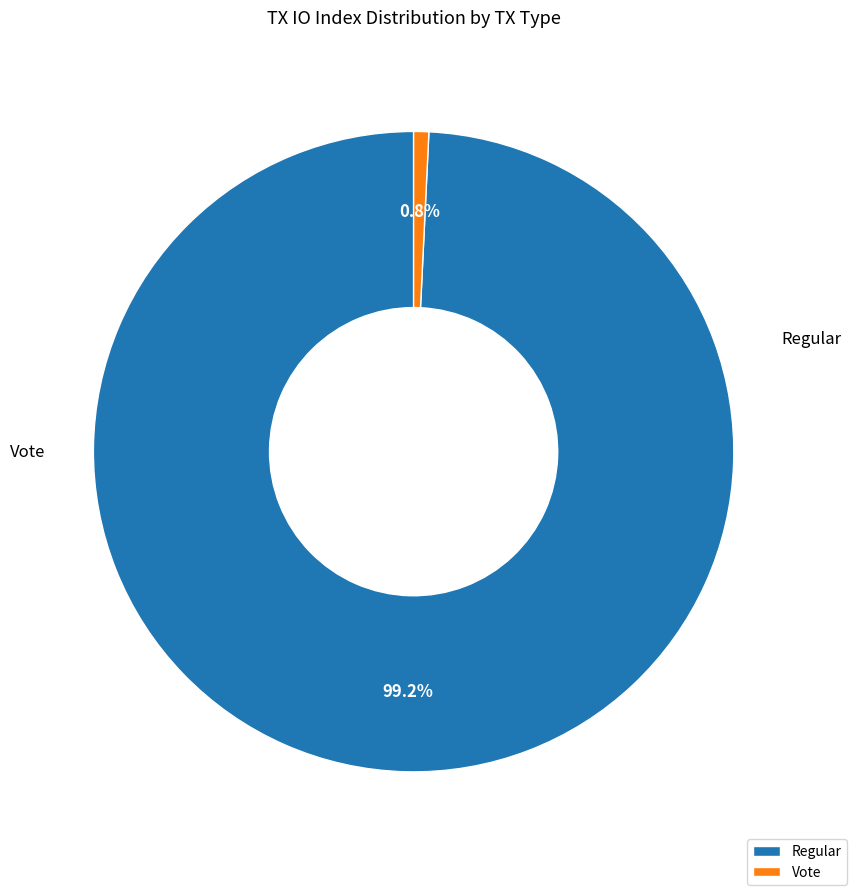

How many slices are in this pie chart?

2